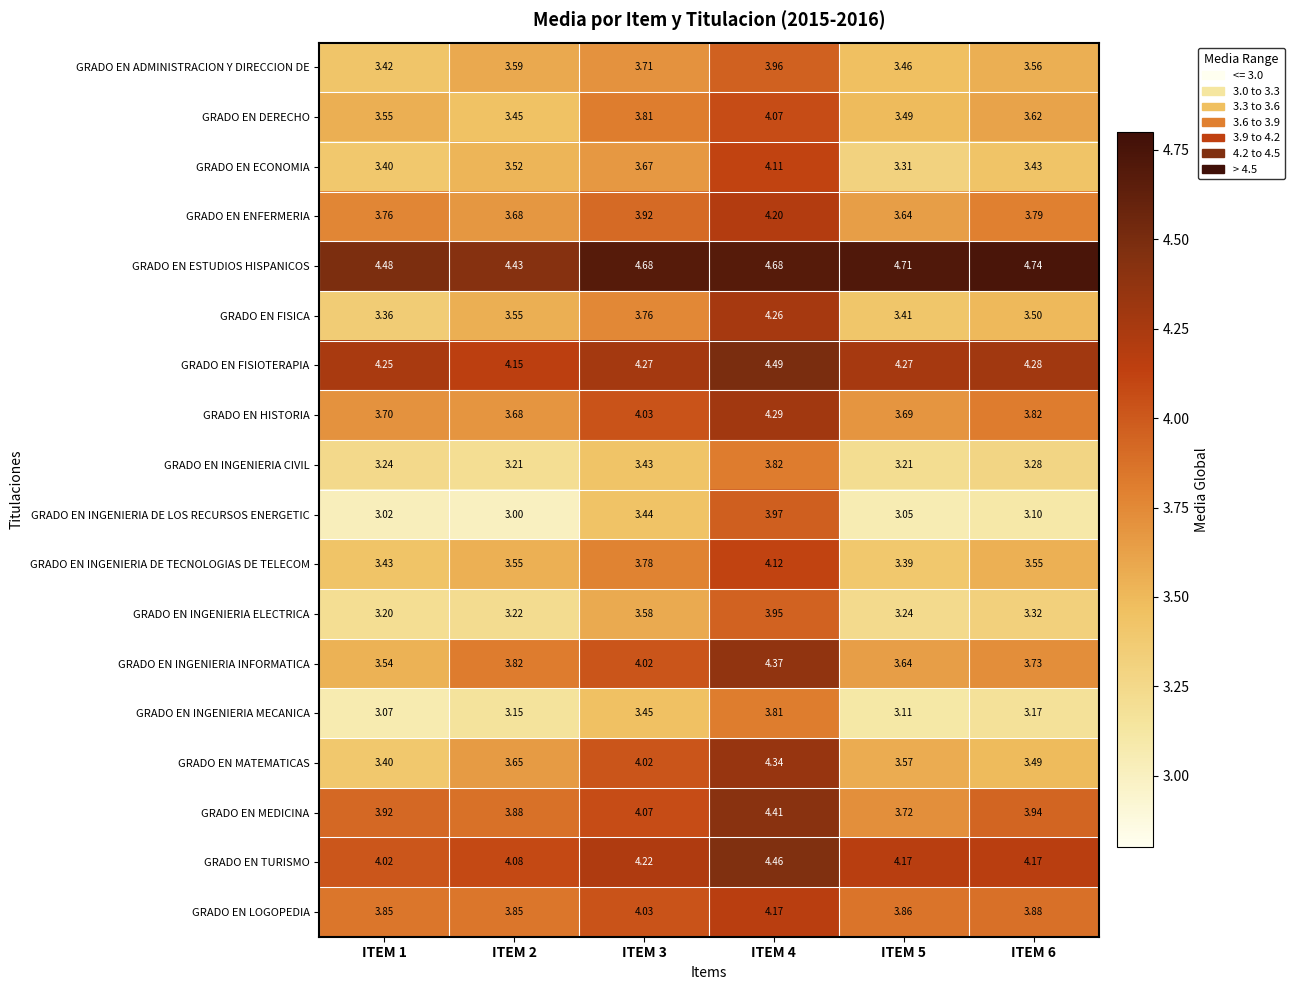

Is the value of GRADO EN INGENIERIA ELECTRICA at ITEM 1 greater than the value of GRADO EN MEDICINA at ITEM 5?

No